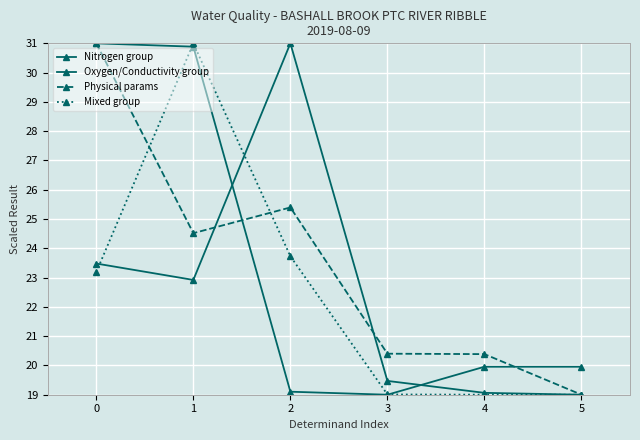

In Physical params, how many points are lower than both neighbors (excluding endpoints)?

1